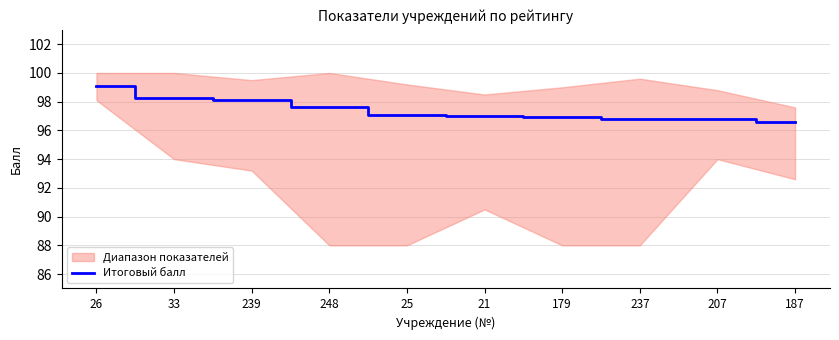

Rank the categories by value from highest to lowest.

26, 33, 239, 248, 25, 21, 179, 237, 207, 187